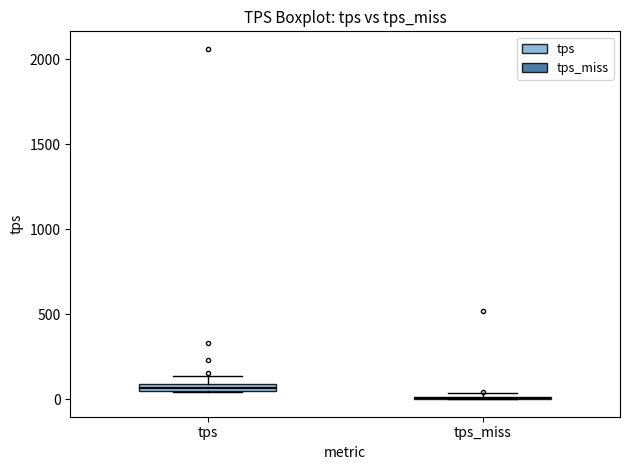

Where is the lower edge of the box for tps on the y-axis? The values are not printed on the chart, so give them approximately, as read against the axis.

50